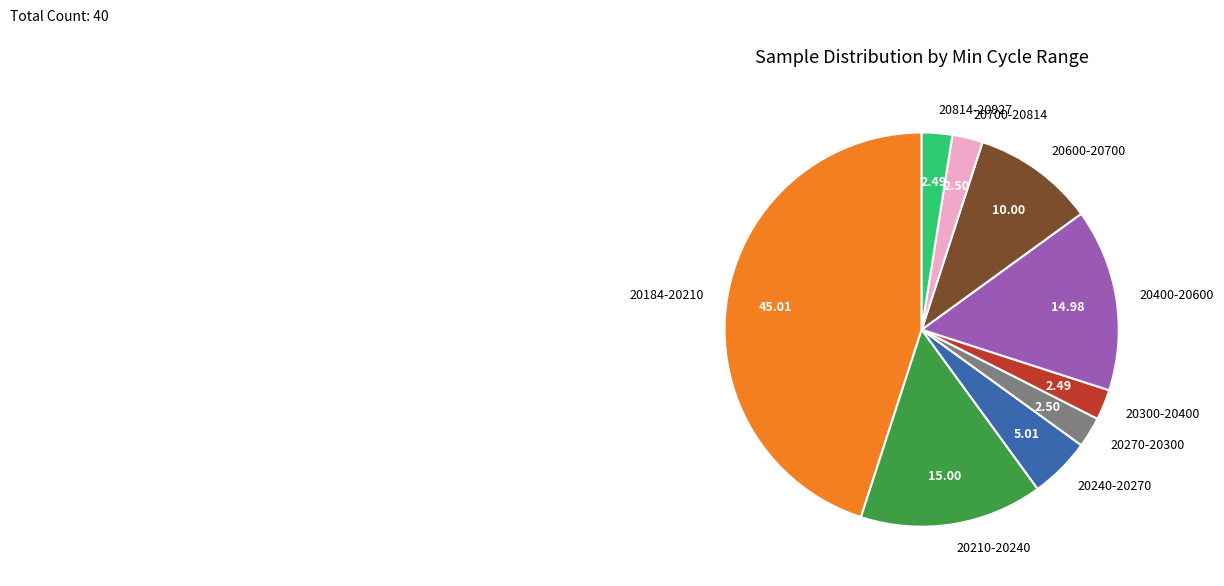

How many segments does this pie chart have?

9